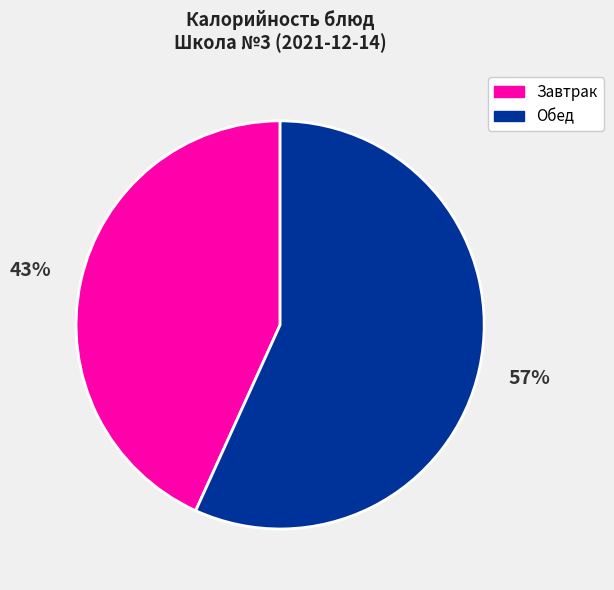

Which has a higher value, Обед or Завтрак?

Обед